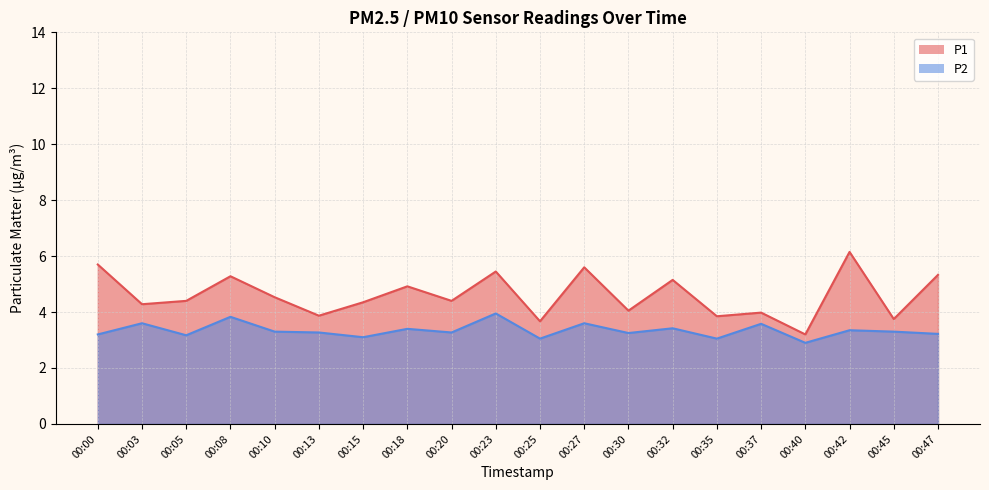

True or false: P2 has more than 1 interior local peaks.

True